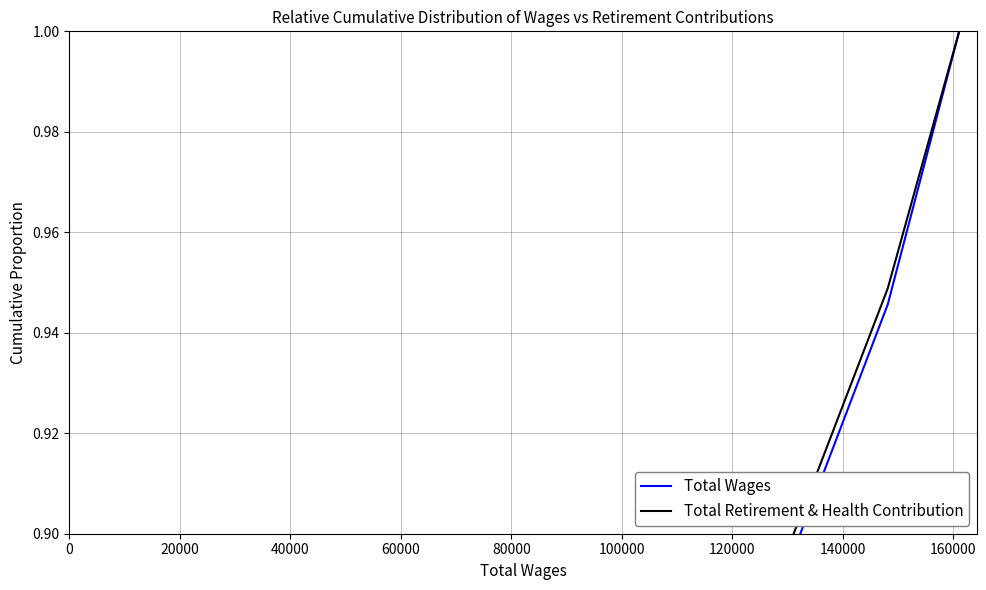

Reading left to right, extract all data points from this chart.

Total Wages: 0.0	0.0	0.0	0.0	0.0	0.0	0.1	0.1	0.1	0.1	0.1	0.2	0.2	0.2	0.2	0.2	0.3	0.3	0.3	0.3	0.4	0.4	0.4	0.5	0.5	0.5	0.5	0.6	0.6	0.6	0.6	0.7	0.7	0.7	0.8	0.8	0.9	0.9	0.9	1.0
Total Retirement & Health Contribution: 0.0	0.0	0.0	0.0	0.0	0.0	0.0	0.1	0.1	0.1	0.1	0.1	0.2	0.2	0.2	0.2	0.3	0.3	0.3	0.3	0.4	0.4	0.4	0.5	0.5	0.5	0.5	0.6	0.6	0.6	0.7	0.7	0.7	0.8	0.8	0.8	0.9	0.9	0.9	1.0